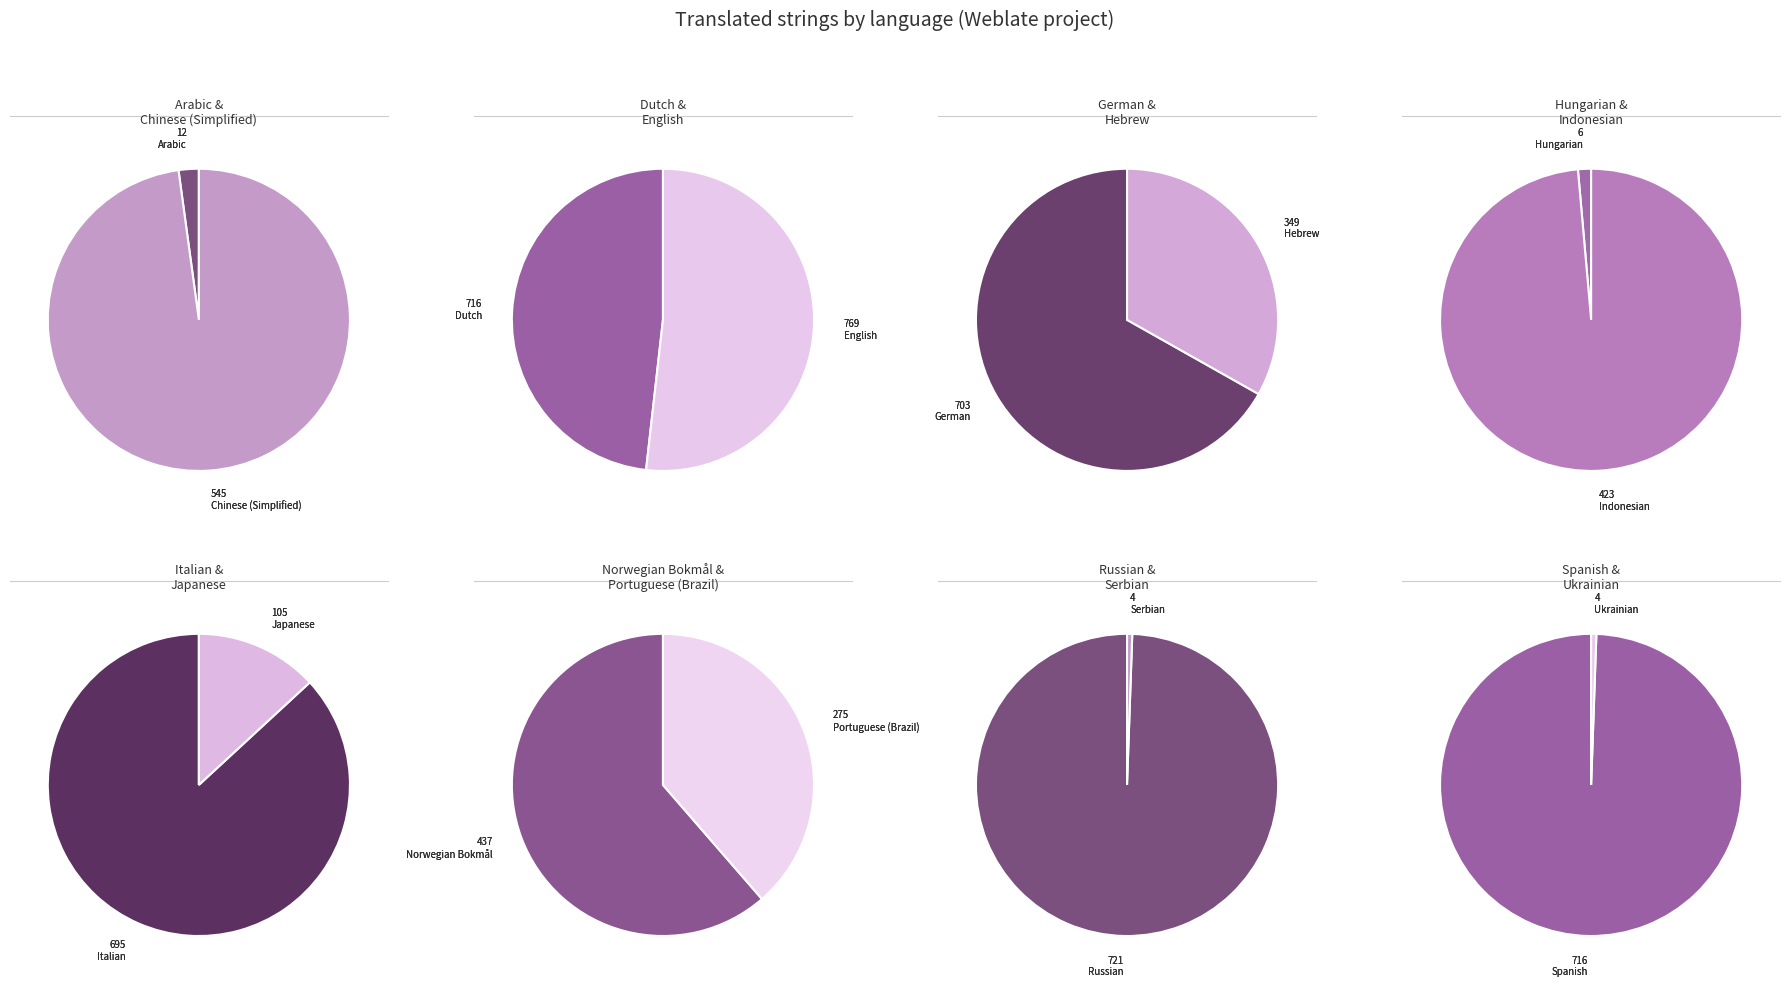

Between Russian and Chinese (Simplified), which is larger?

Russian